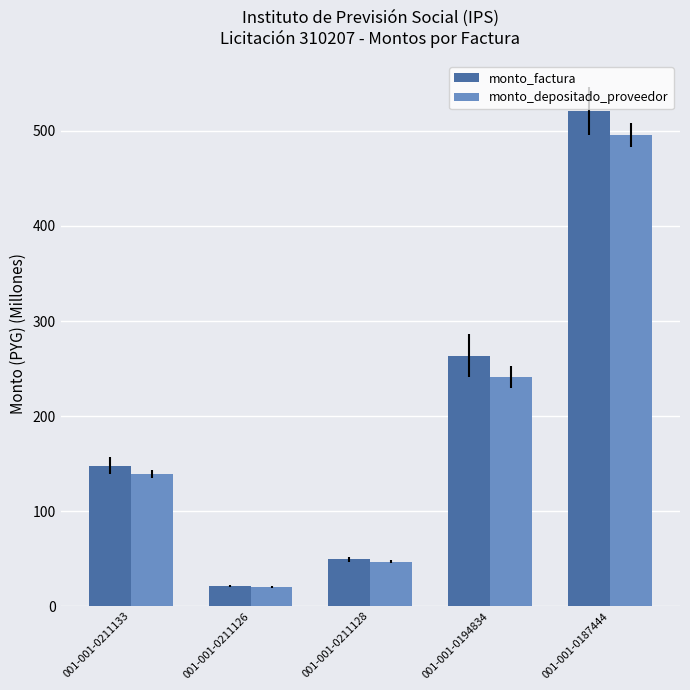

How many groups of bars are there?

5